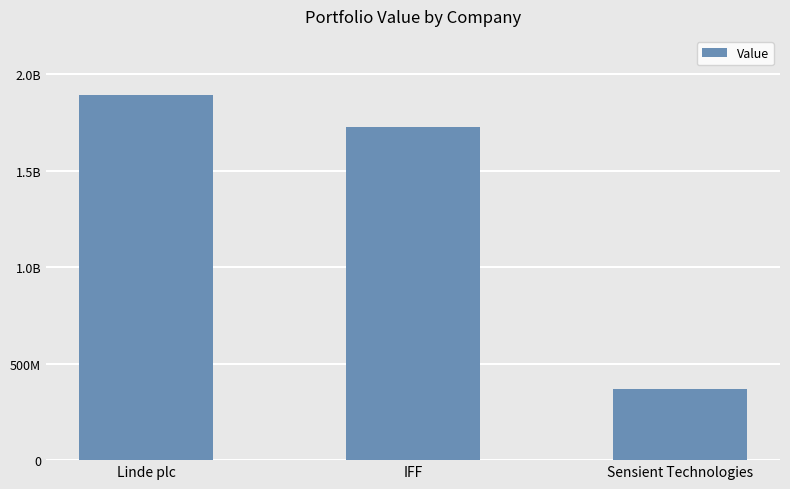

Read the value at IFF, to the nearest 10.

1728544490